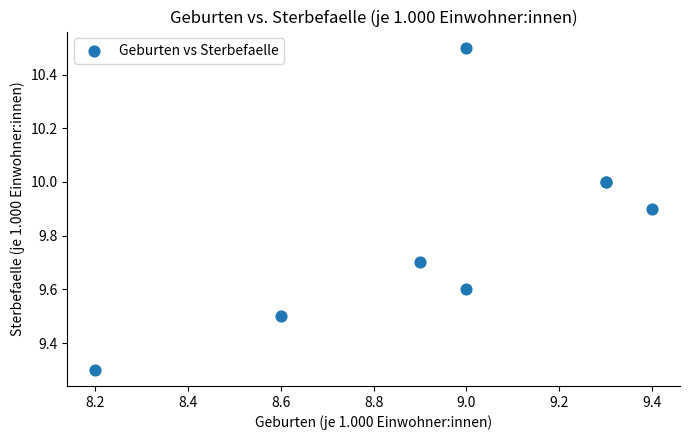

What Y value in the scatter plot is closest to 9?

9.3